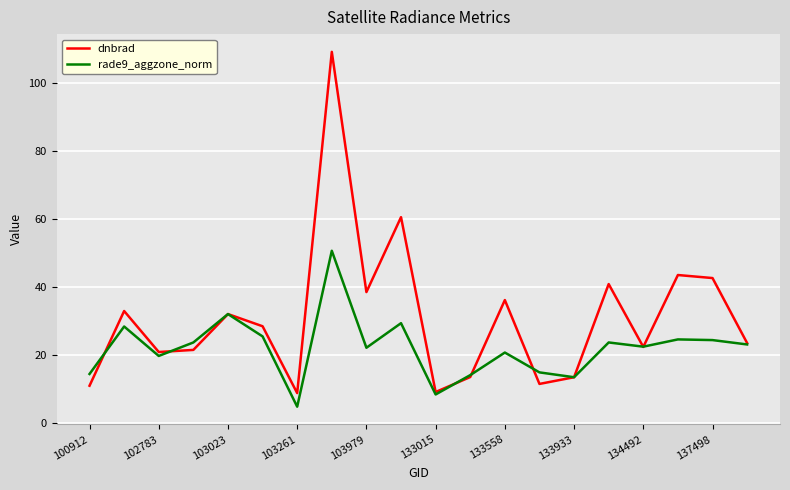

Which series has the widest spread of values?

dnbrad